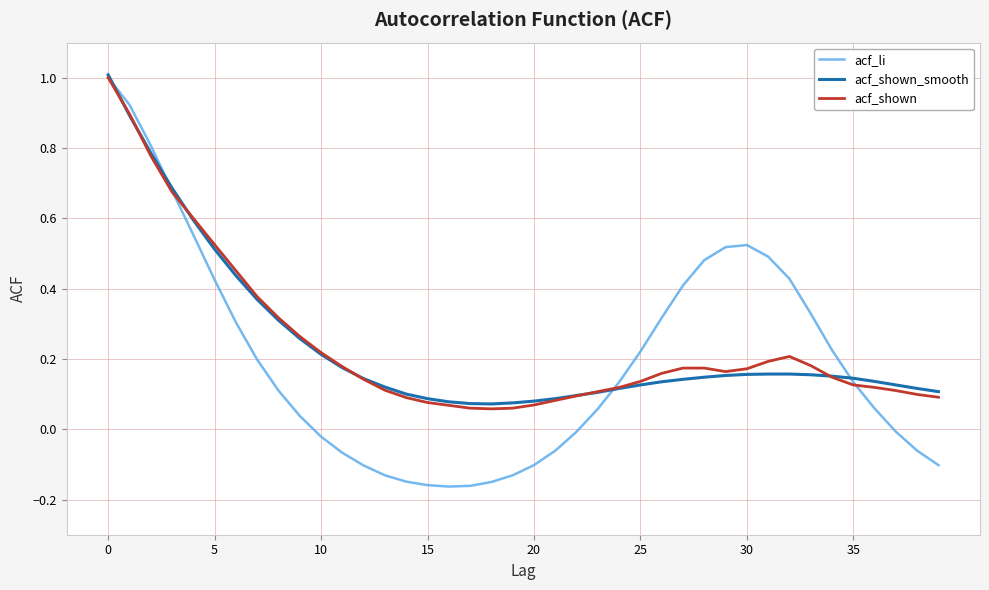

What are all the series names shown in the legend?

acf_li, acf_shown_smooth, acf_shown